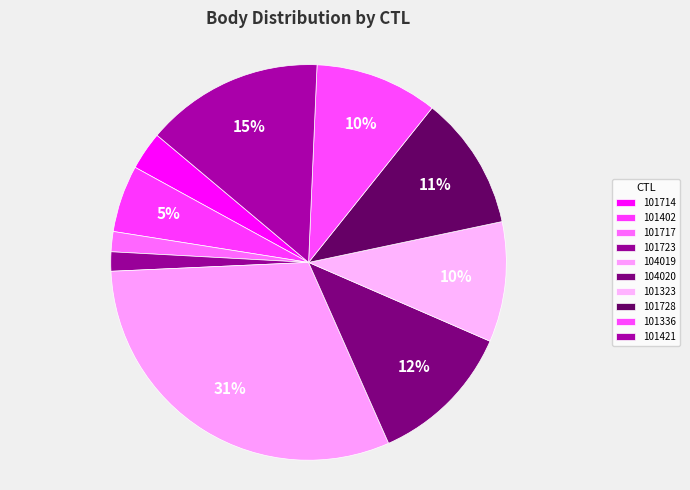

To the nearest percent, what is the combined percentage of 104020 and 101714?

15%